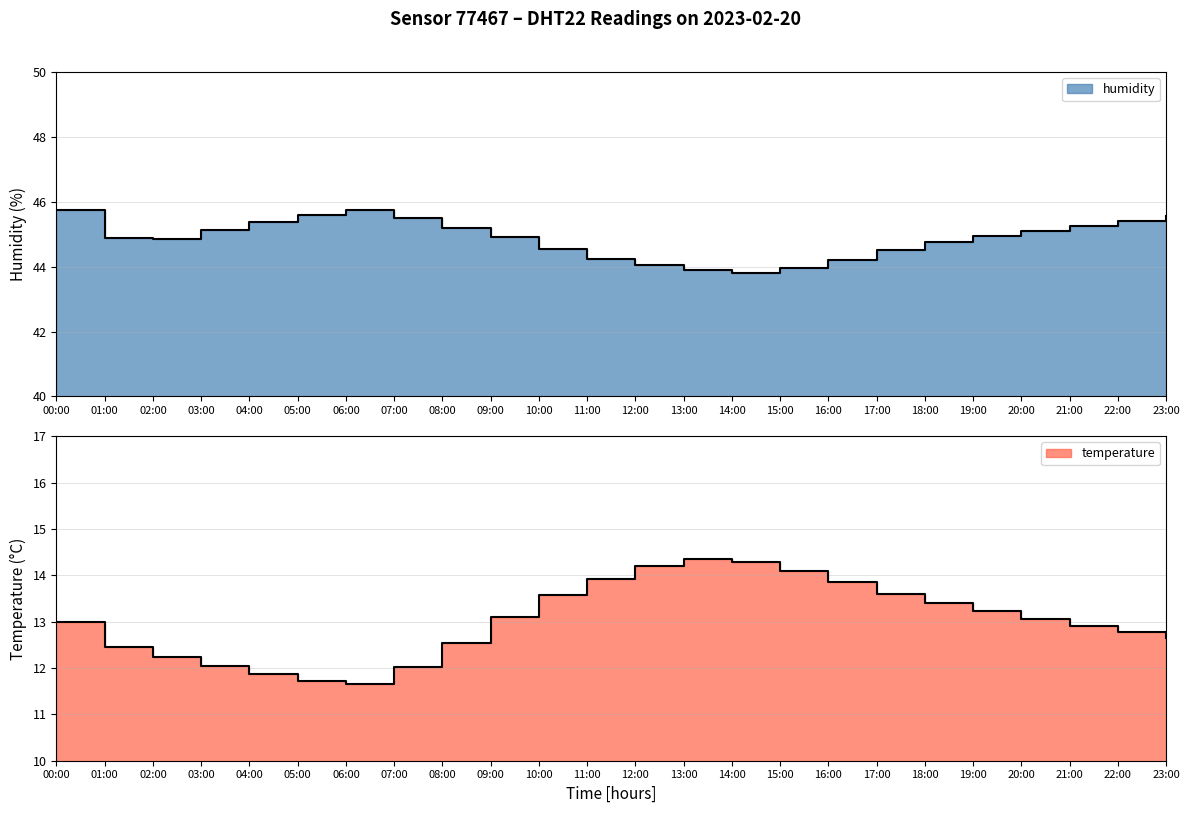

Reading right to left, list all the values displayed in this chart.

temperature: 12.7	12.8	12.9	13.1	13.2	13.4	13.6	13.8	14.1	14.3	14.3	14.2	13.9	13.6	13.1	12.6	12.0	11.7	11.7	11.9	12.1	12.2	12.5	13.0
humidity: 45.5	45.4	45.2	45.1	45.0	44.8	44.5	44.2	44.0	43.8	43.9	44.0	44.2	44.5	44.9	45.2	45.5	45.8	45.6	45.4	45.1	44.9	44.9	45.7